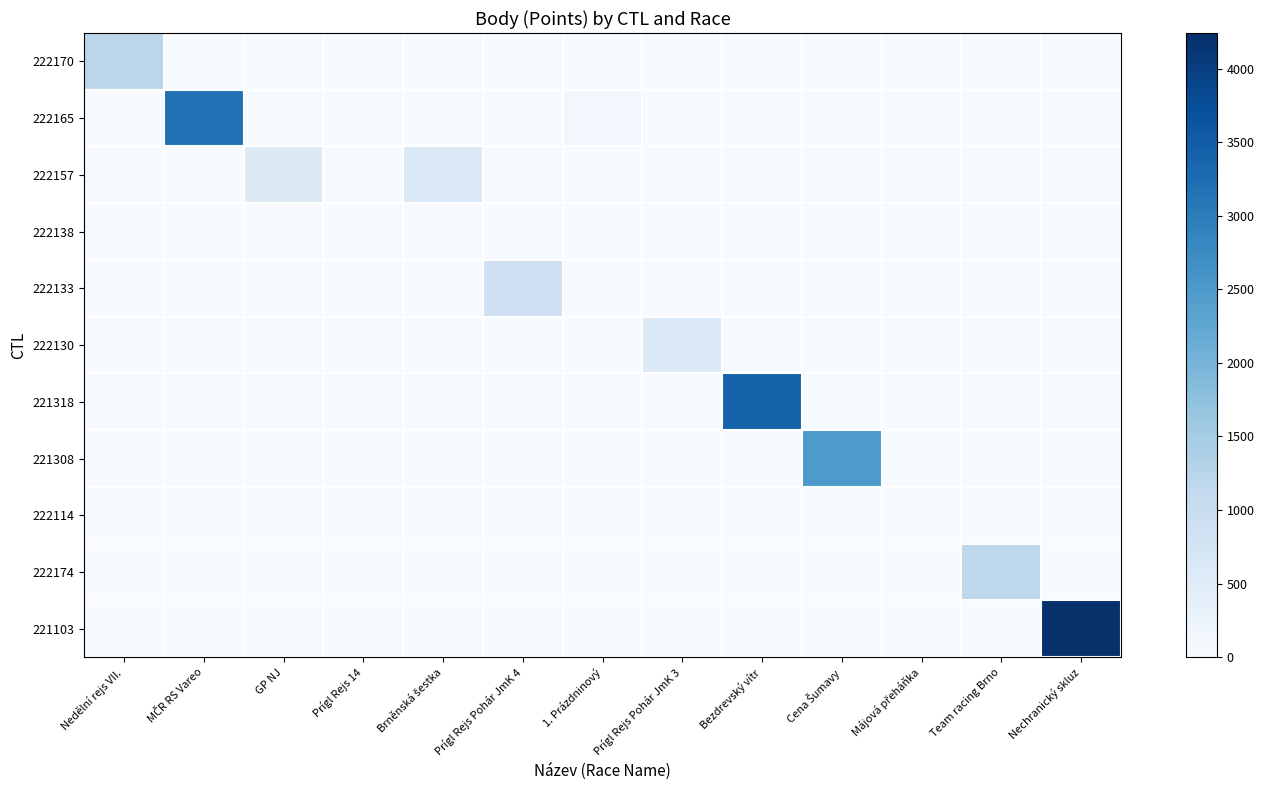

At Prígl Rejs Pohár JmK 3, list the series in order from smallest to largest.

222170, 222165, 222157, 222138, 222133, 221318, 221308, 222114, 222174, 221103, 222130